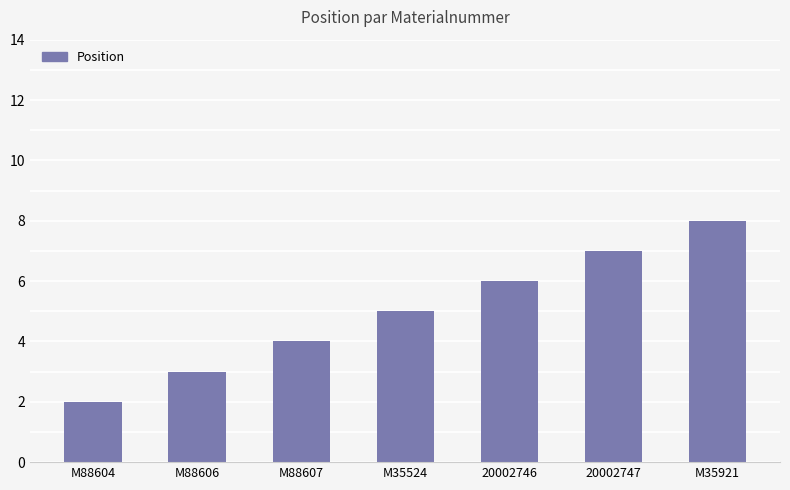

What is the sum of all values?

35